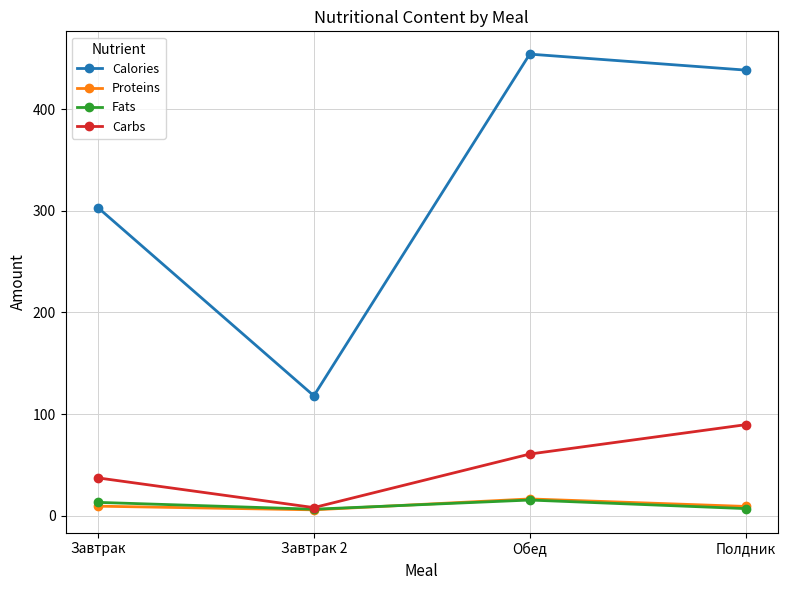

True or false: Fats and Calories intersect in this chart.

False